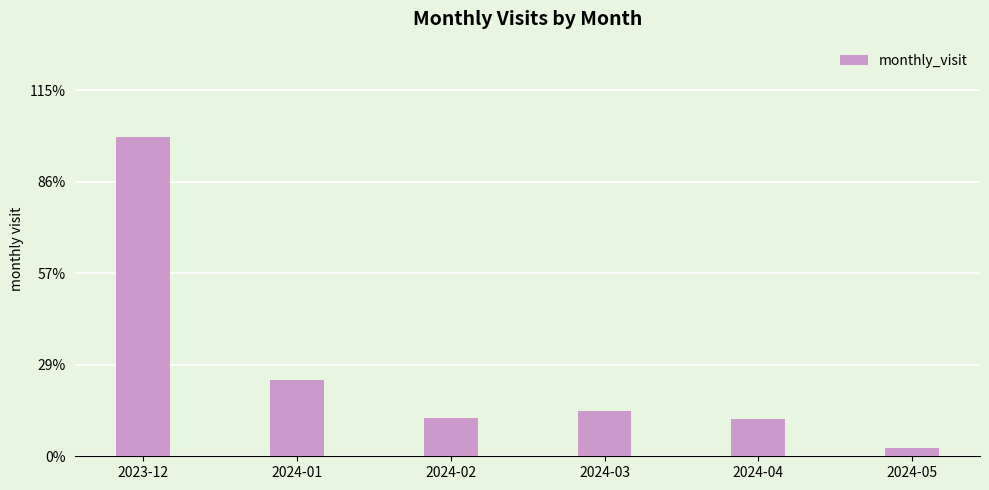

List the labels in order of value, largest first.

2023-12, 2024-01, 2024-03, 2024-02, 2024-04, 2024-05